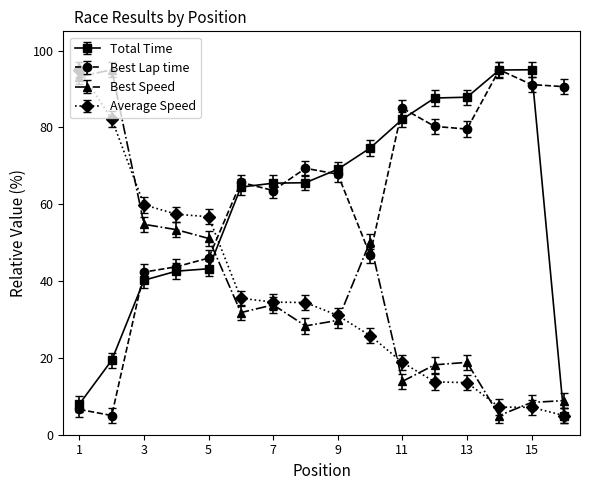

True or false: Best Speed has more than 0 interior local peaks.

True